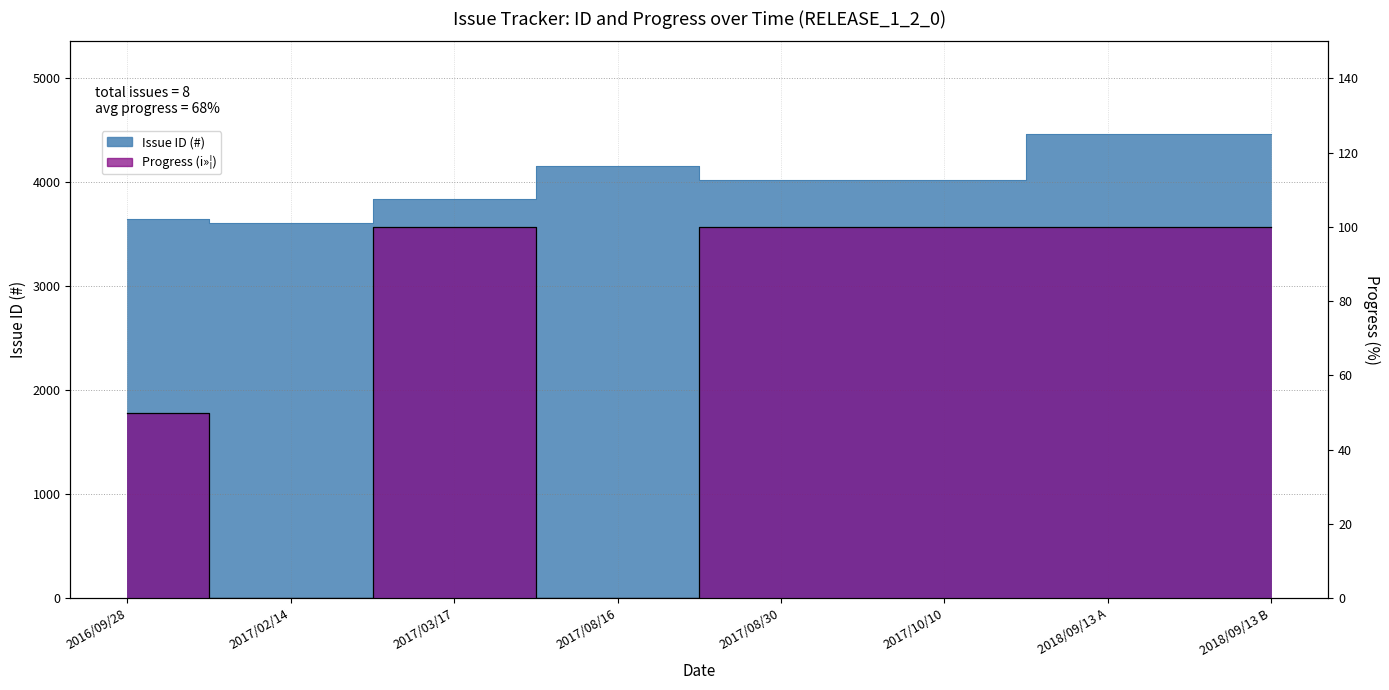

What is the sum of all Progress (i»¦) values?

550